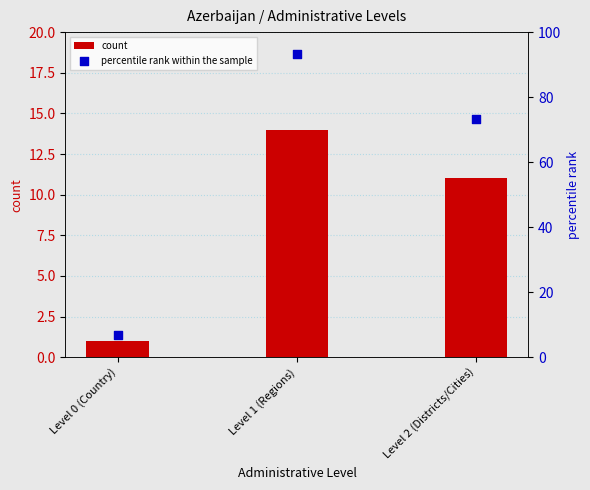

What is the total value across all series at Level 1 (Regions)?

107.3